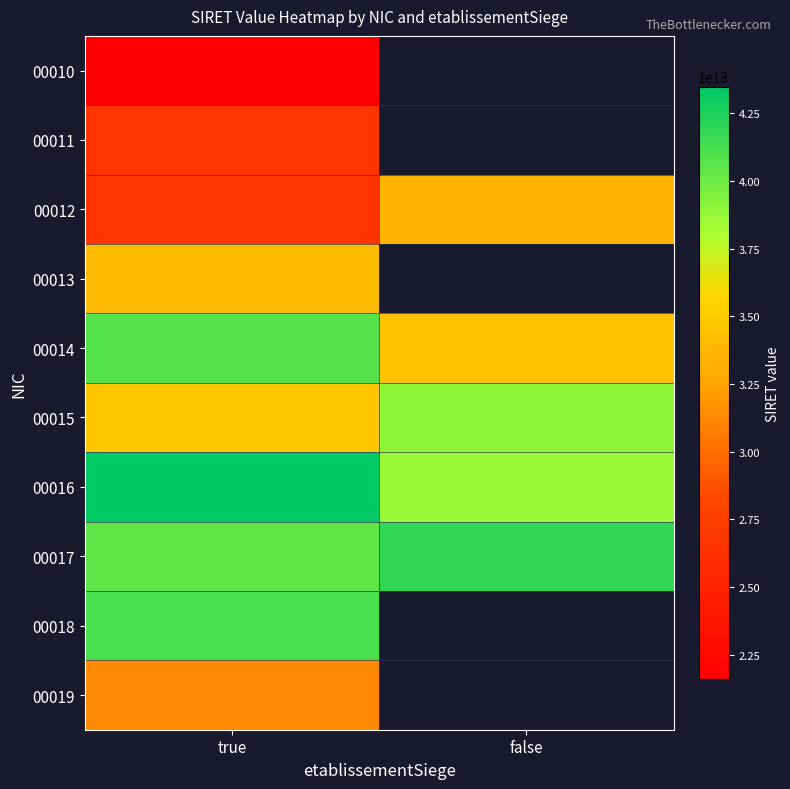

Is it true that 00016 equals 43482269800024.0 at true?

True